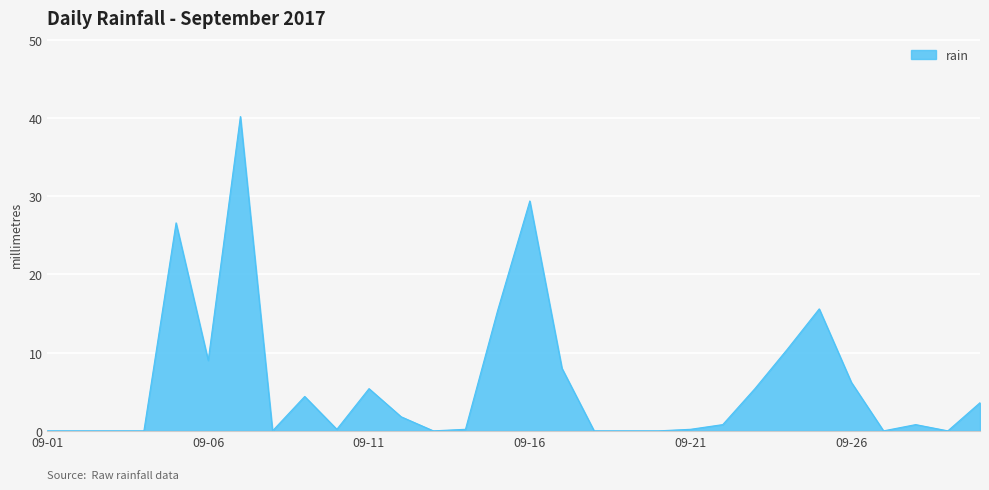

What is the difference between the maximum and minimum values?

40.2